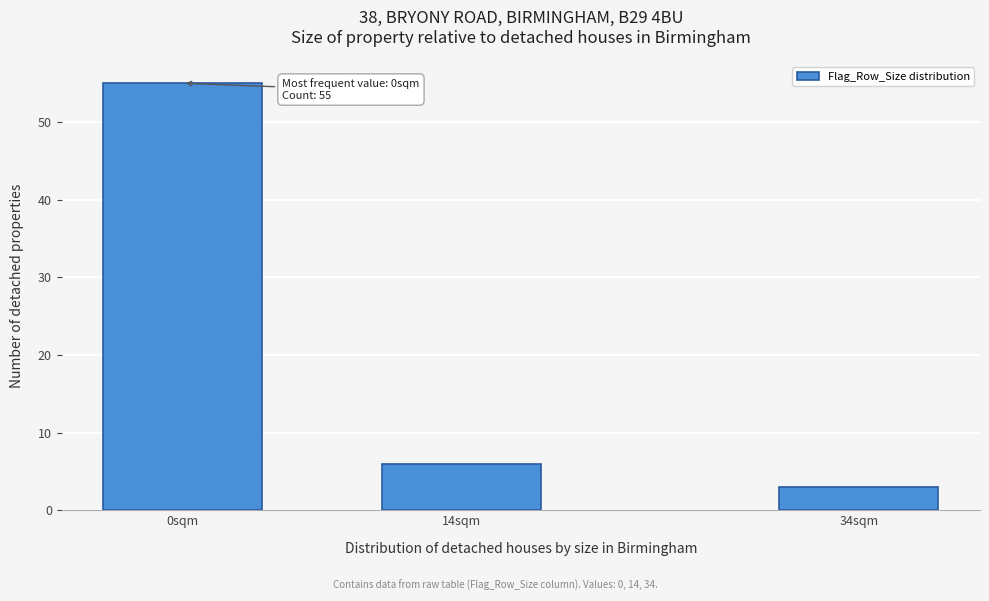

Reading left to right, list all the values displayed in this chart.

55	6	3